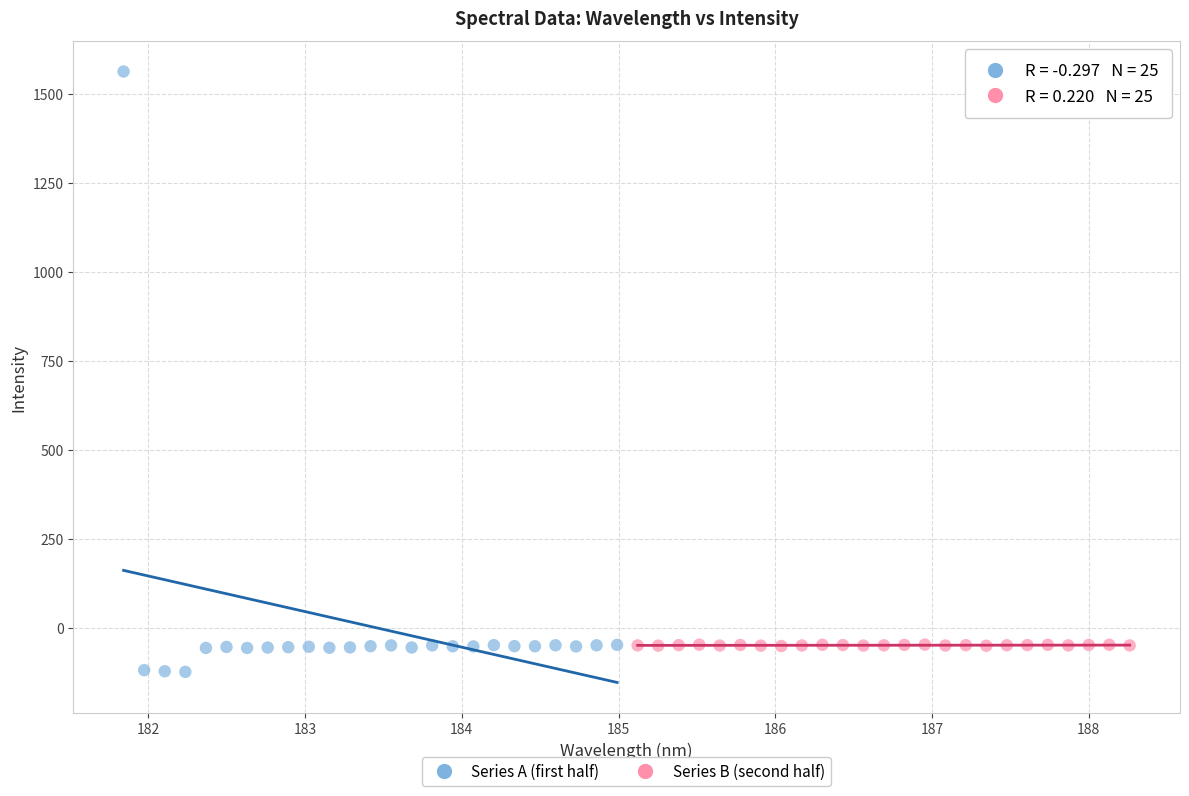

Which series has the largest Y range (max minus min)?

Series A (first half)